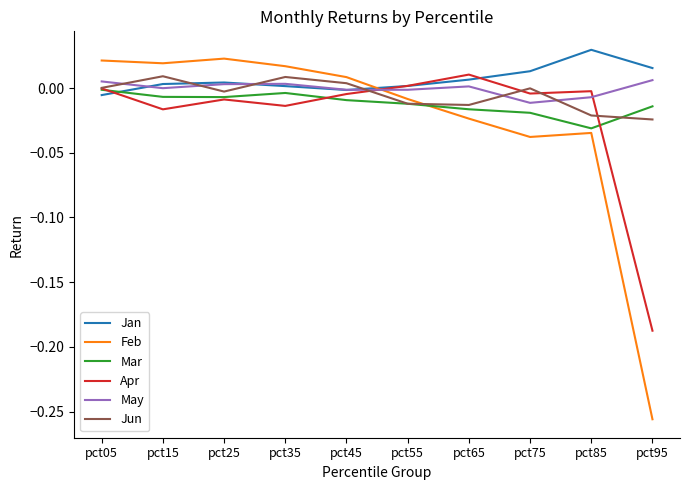

Is this an area chart (filled region under the line)?

No